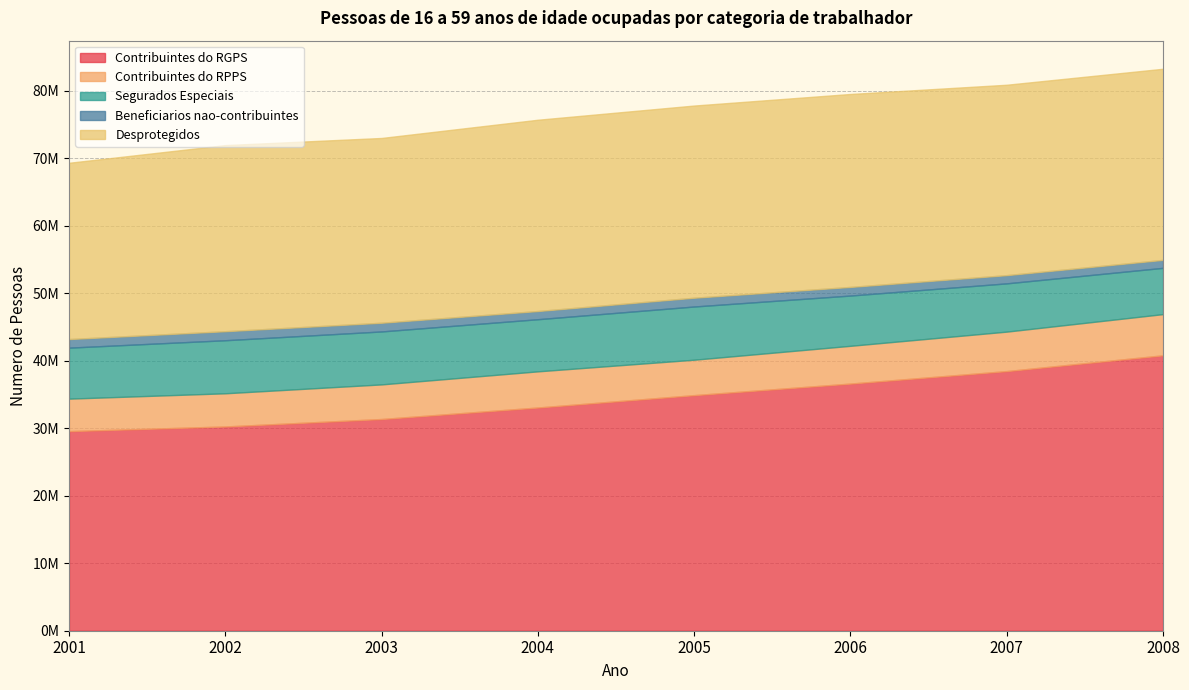

Which category has the highest value in the Desprotegidos series?

2006